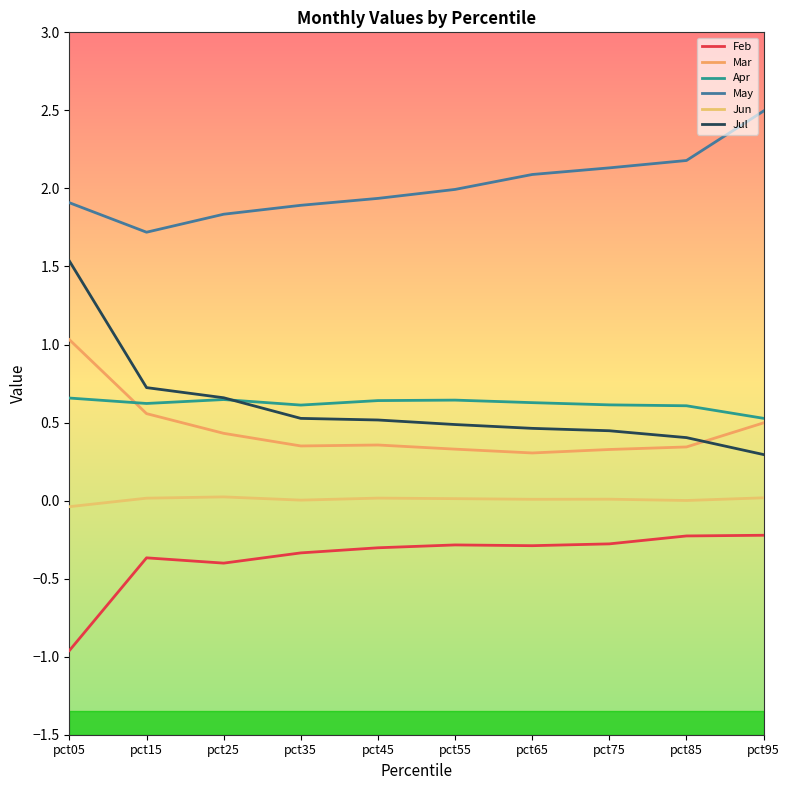

True or false: Jul and Mar cross at least once.

True